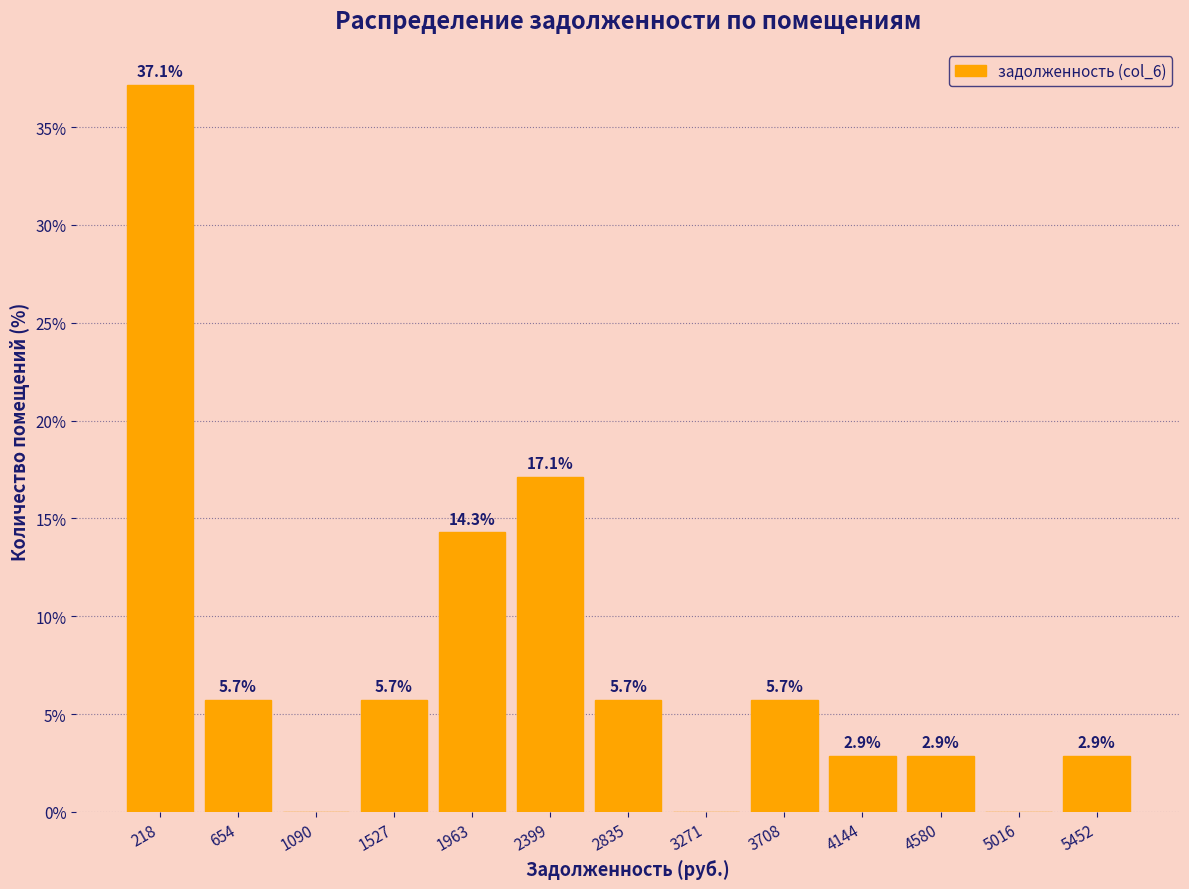

Which range on the x-axis has the tallest bar?

0 to 450